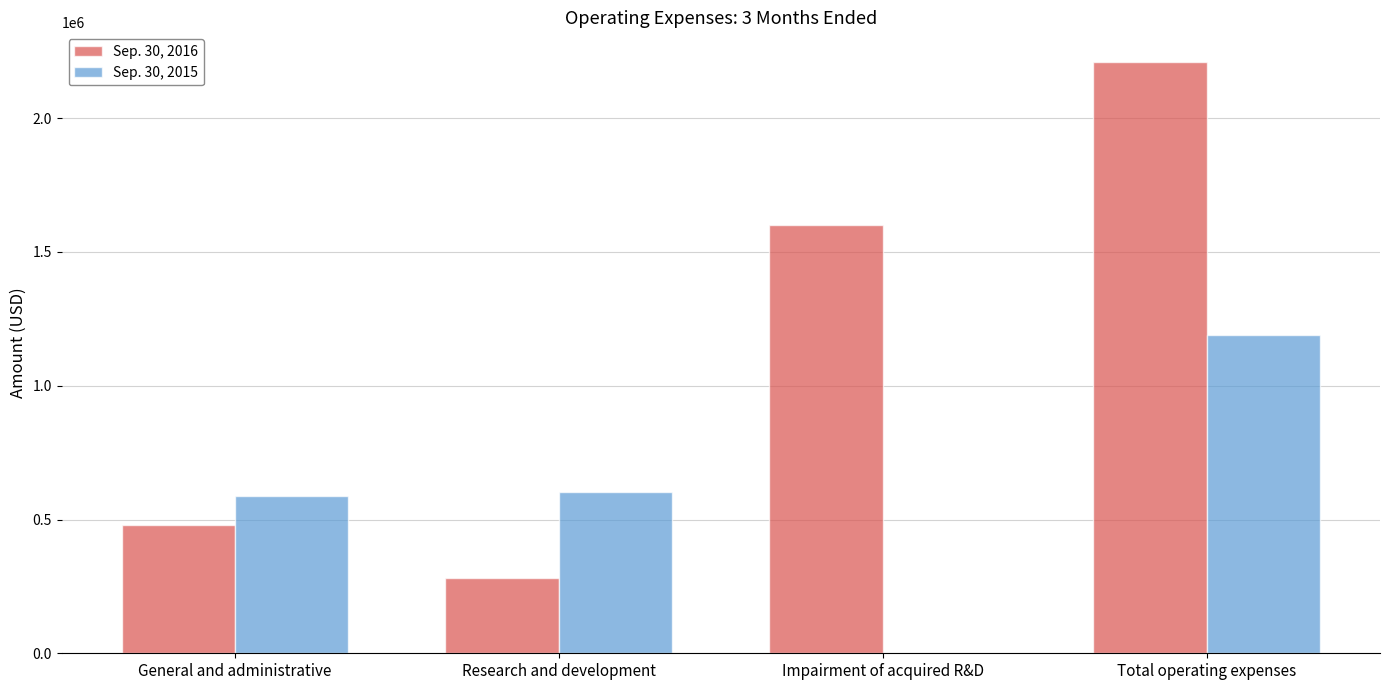

Where is Sep. 30, 2016 nearest to the value 1245386?

Impairment of acquired R&D